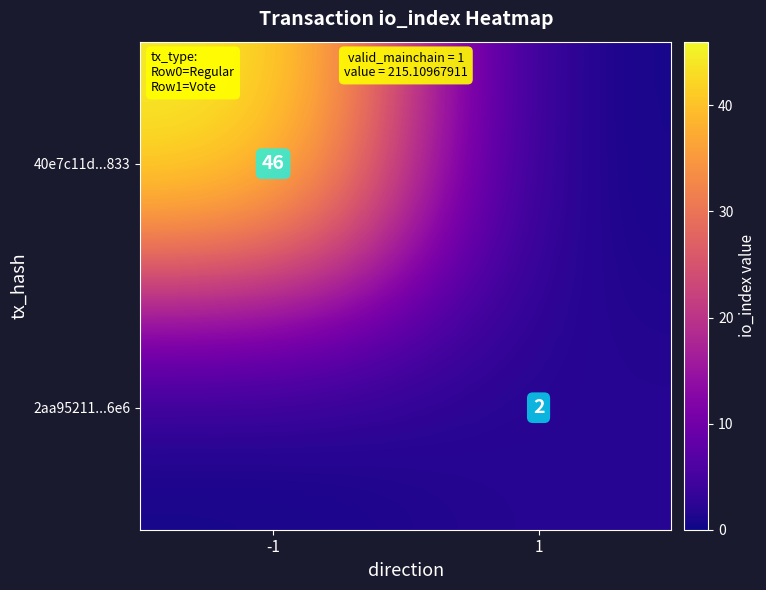

At which category is the sum across all series the highest?

-1